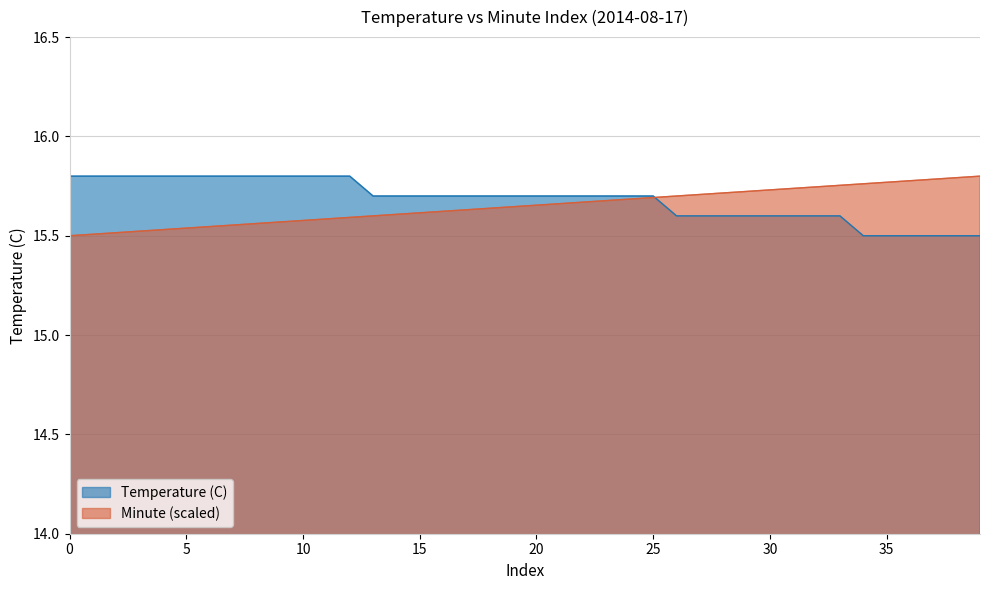

Which category has the lowest value across all series?

34